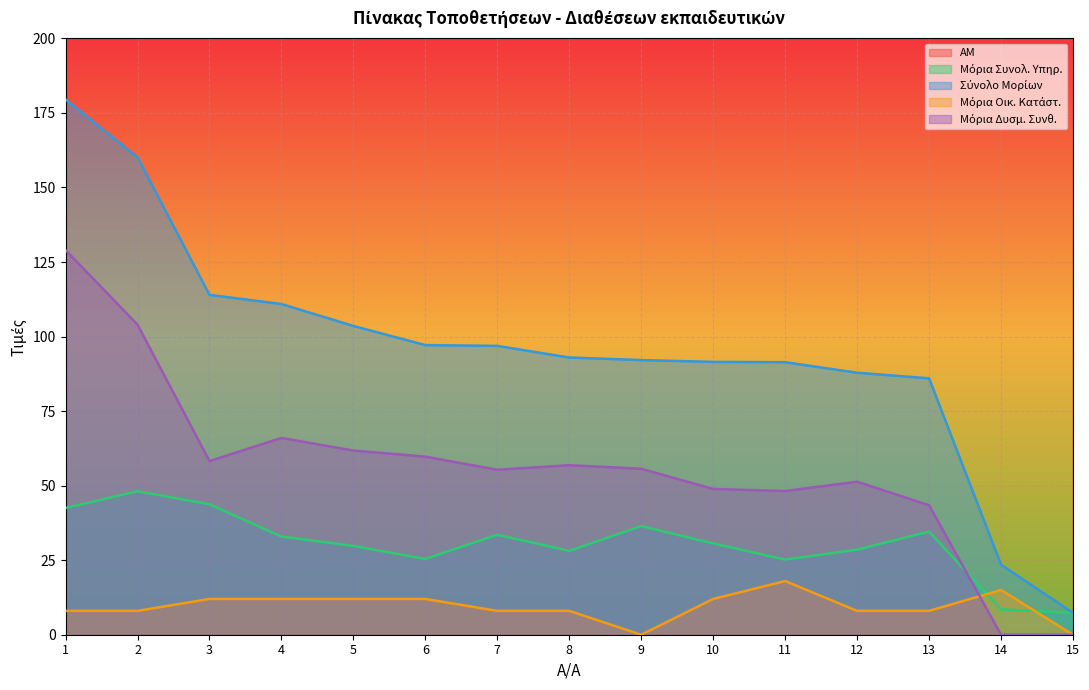

At 7, list the series in order from smallest to largest.

Μόρια Οικ. Κατάστ., Μόρια Συνολ. Υπηρ., Μόρια Δυσμ. Συνθ., Σύνολο Μορίων, ΑΜ